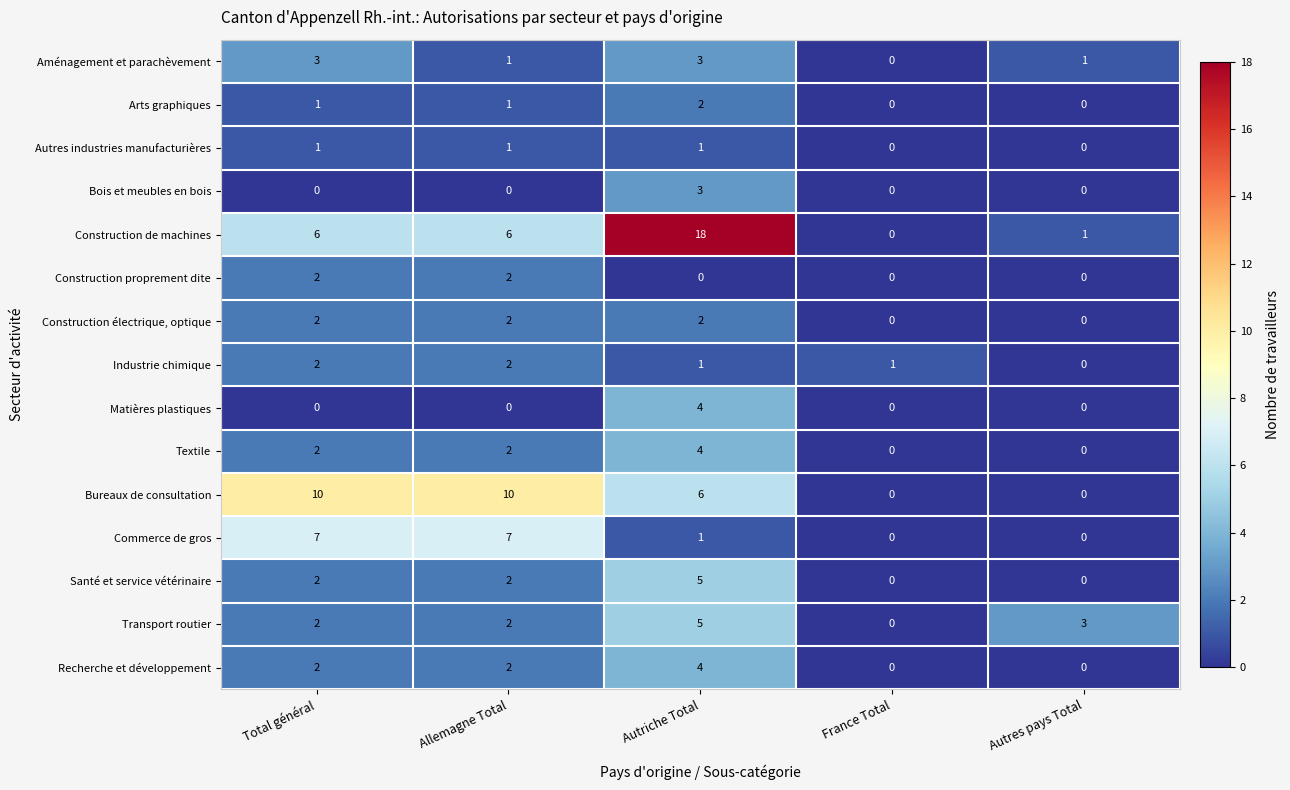

How many data points in Bureaux de consultation are less than 6?

2